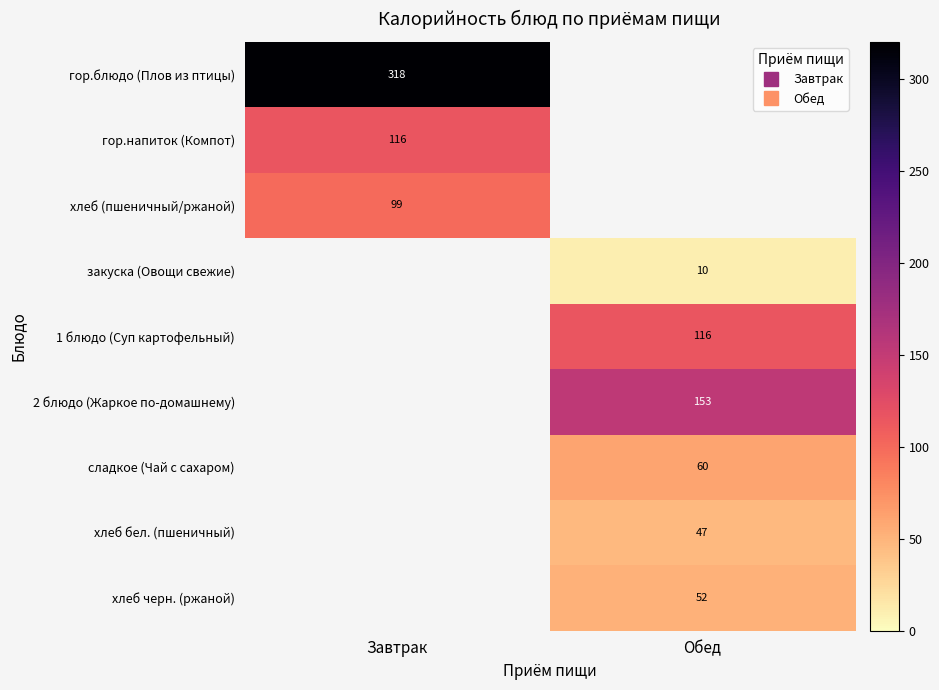

What is the smallest value displayed?

10.0